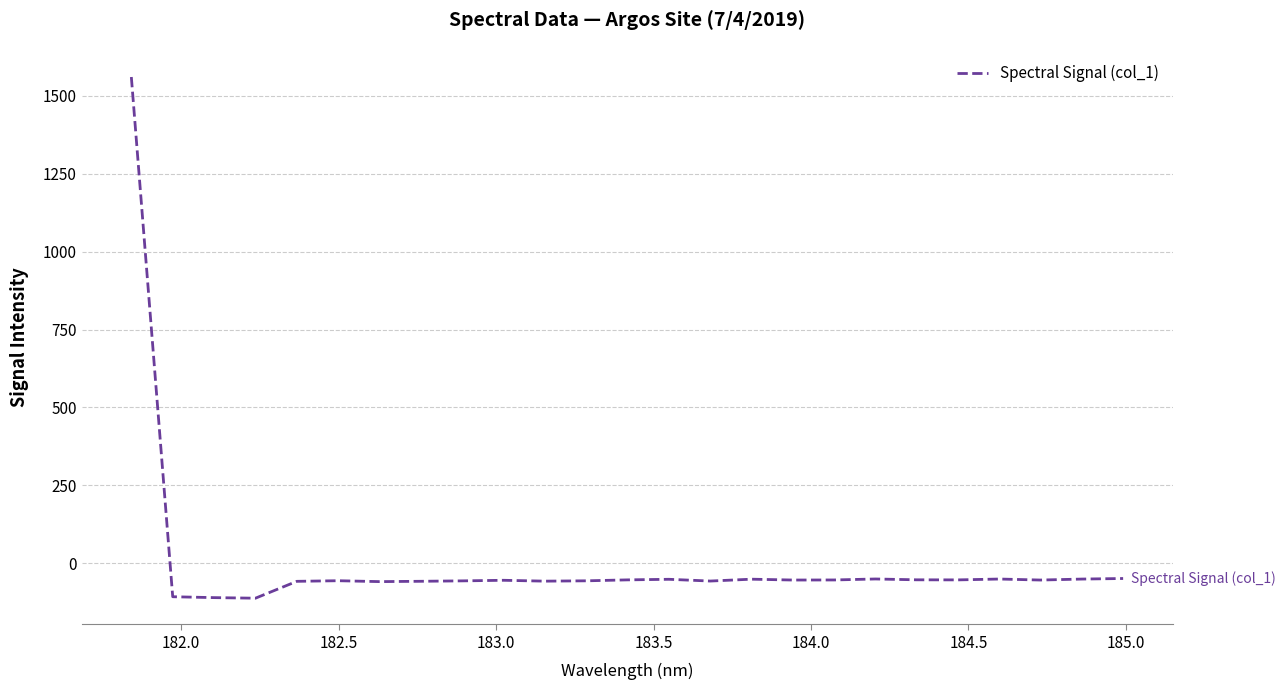

What is the minimum value shown in the chart?

-111.5